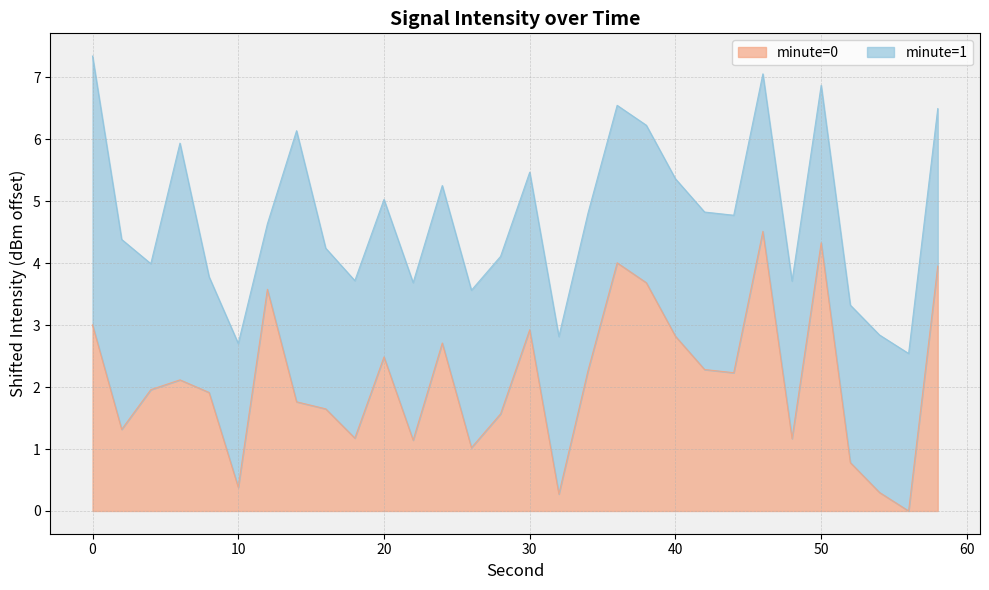

True or false: the data has more than 0 interior local peaks.

True